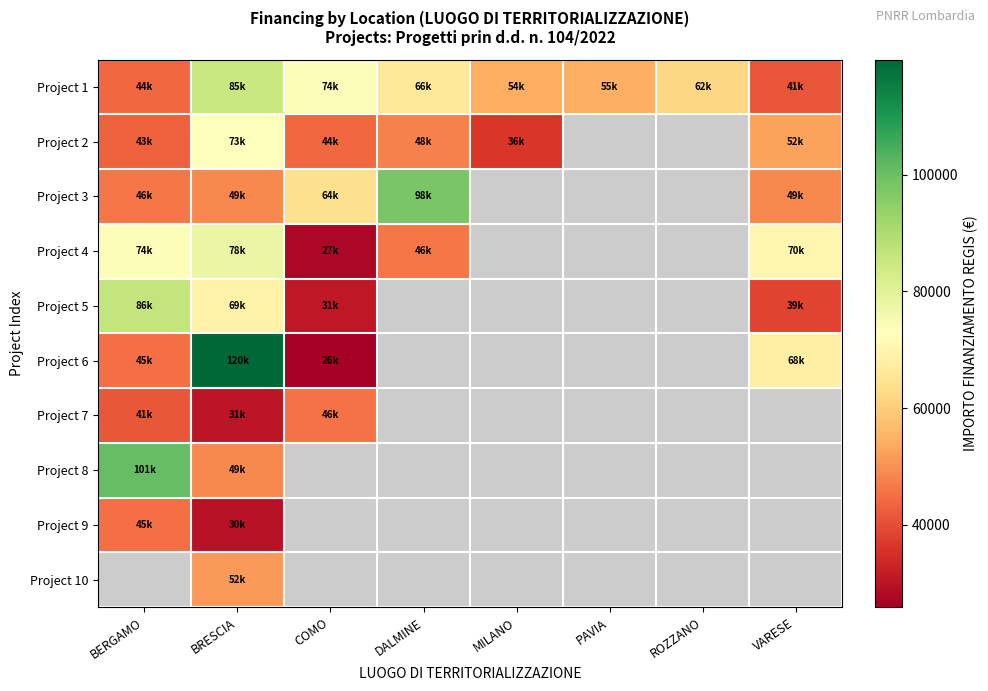

At which label does Project 6 reach its peak?

BRESCIA